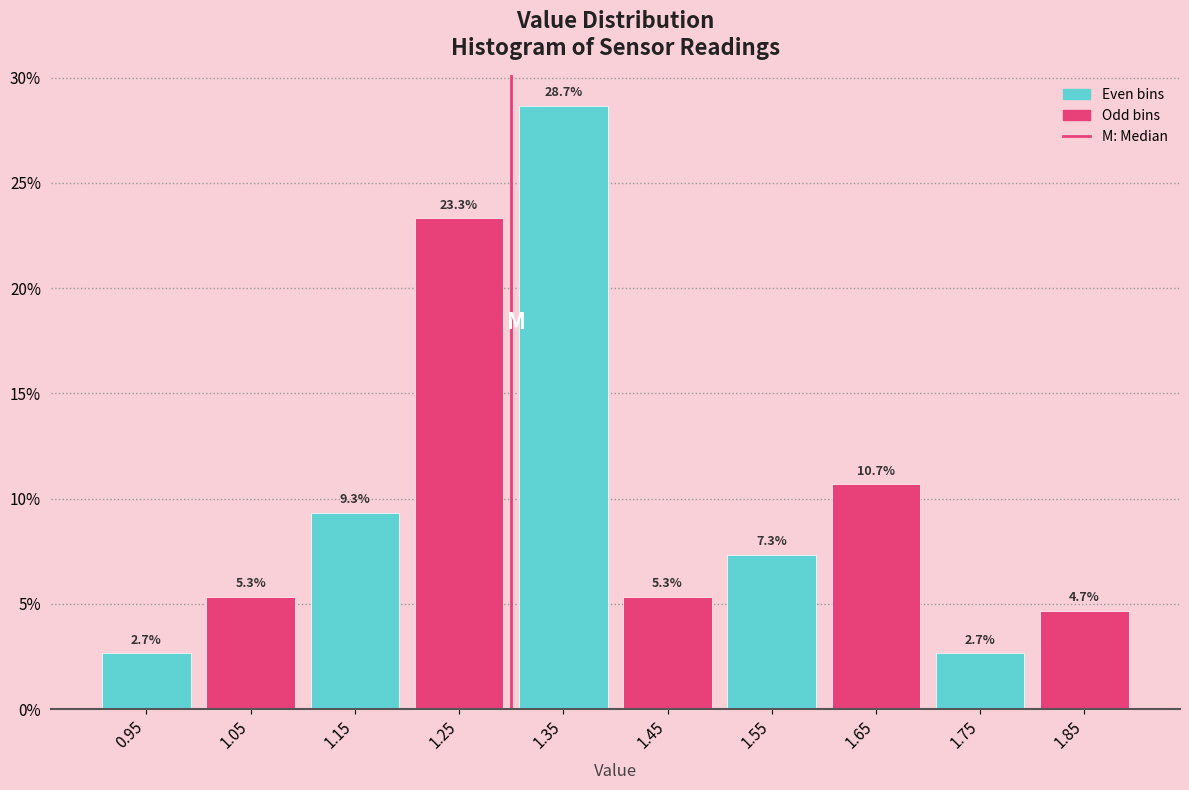

Reading left to right, transcribe this chart: for each bar, give the range it covers on the x-axis and its height.

0.9 to 1.0: 2.7
1.0 to 1.1: 5.3
1.1 to 1.2: 9.3
1.2 to 1.3: 23.3
1.3 to 1.4: 28.7
1.4 to 1.5: 5.3
1.5 to 1.6: 7.3
1.6 to 1.7: 10.7
1.7 to 1.8: 2.7
1.8 to 1.9: 4.7